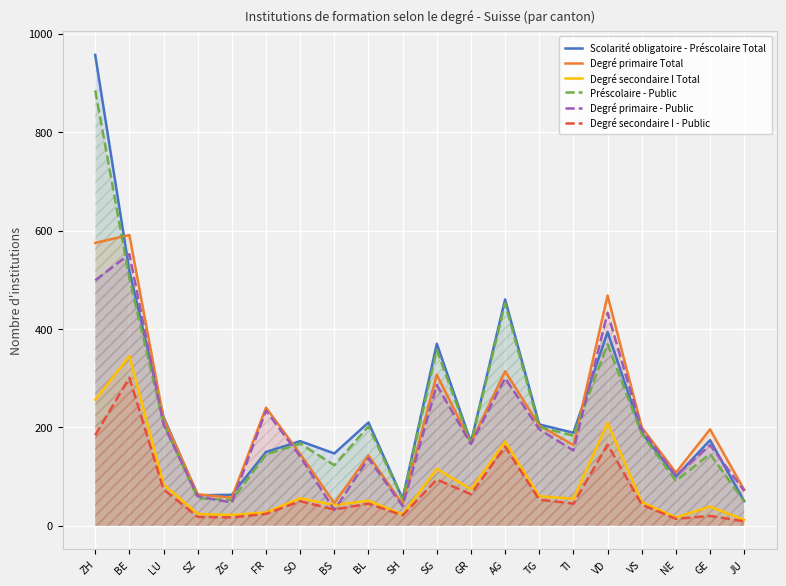

What is the highest value of the Degré secondaire I Total series?

345